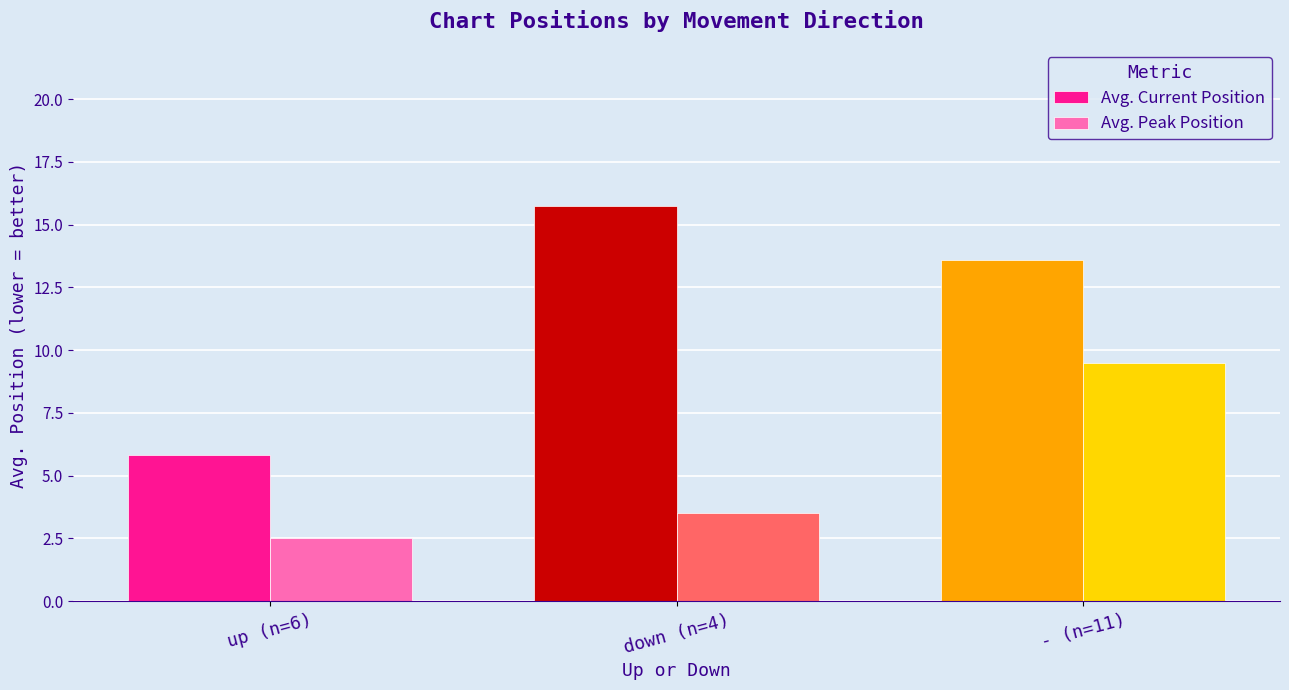

What are all the series names shown in the legend?

Avg. Current Position, Avg. Peak Position